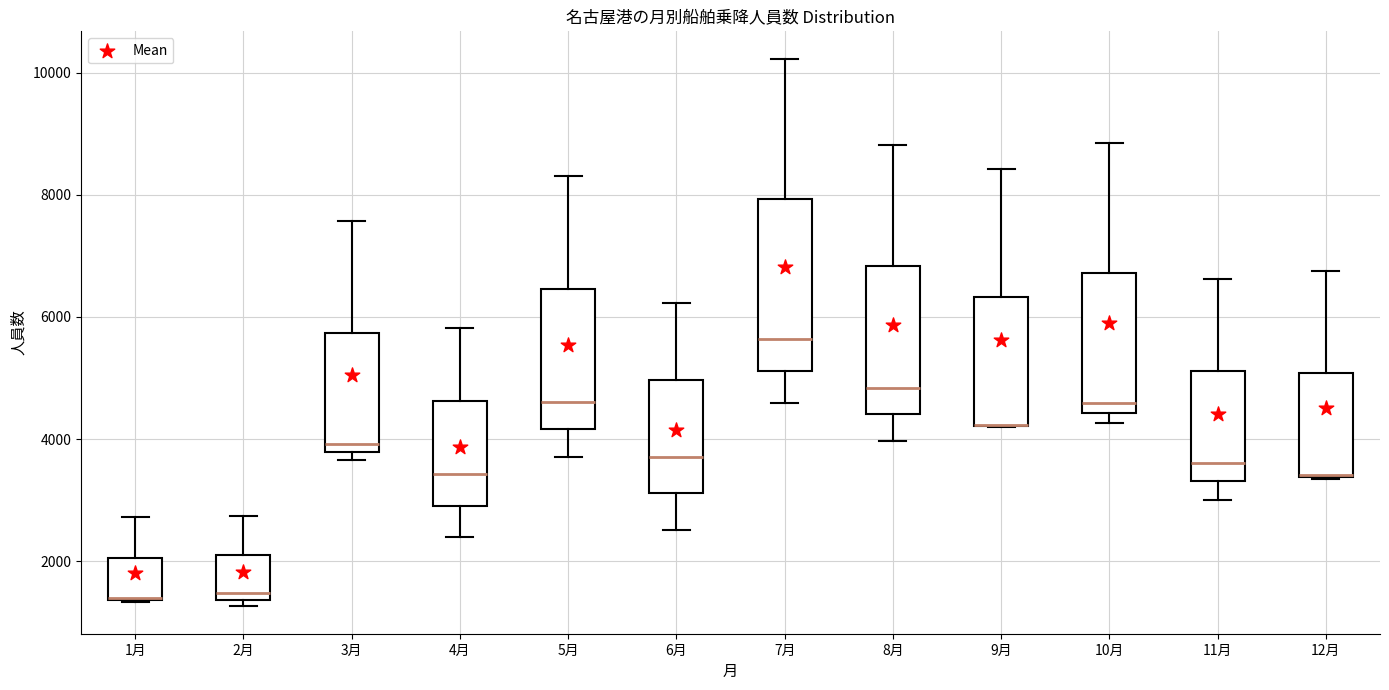

Where does the lower whisker of the box for 11月 end on the y-axis? The values are not printed on the chart, so give them approximately, as read against the axis.

3000